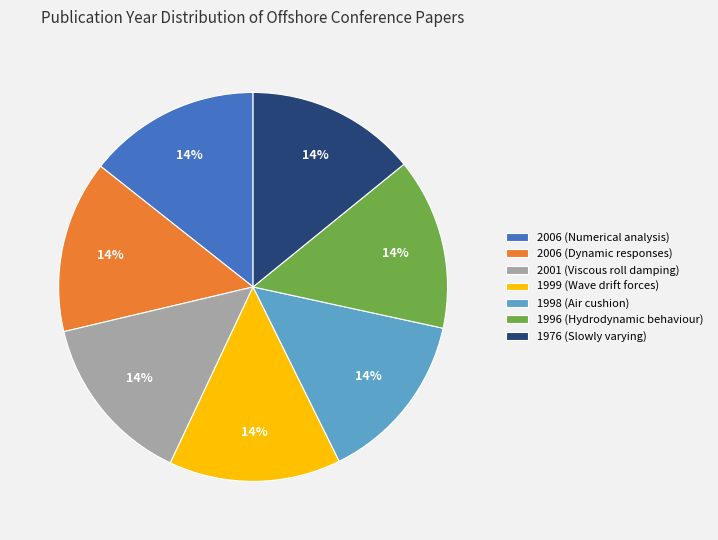

Combined, do 2001 (Viscous roll damping) and 1999 (Wave drift forces) account for over 50%?

No